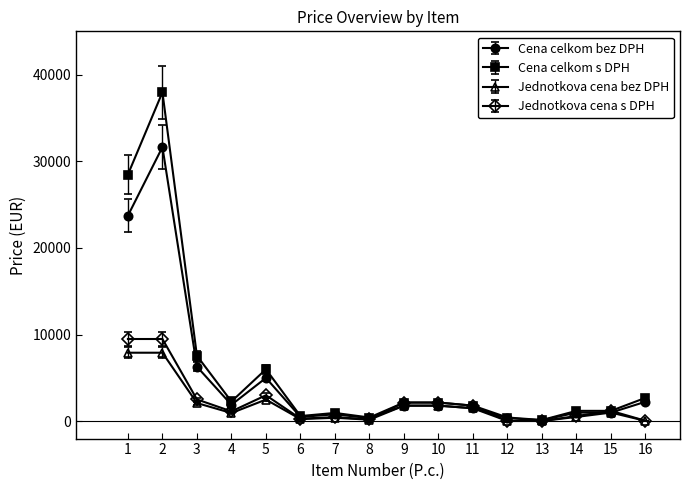

Which series has the widest spread of values?

Cena celkom s DPH